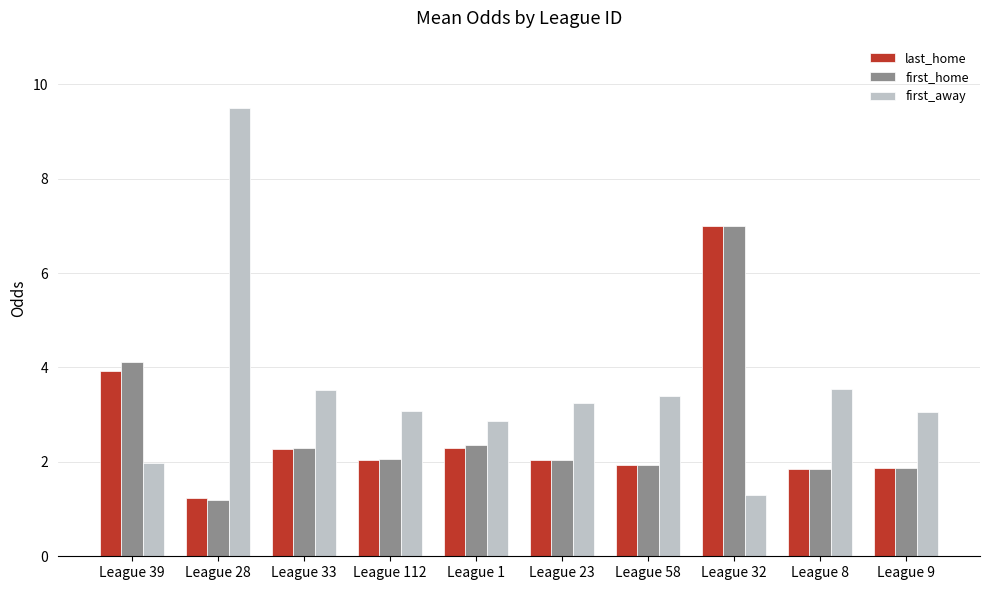

The value of first_away at League 112 is 3.1. True or false?

True